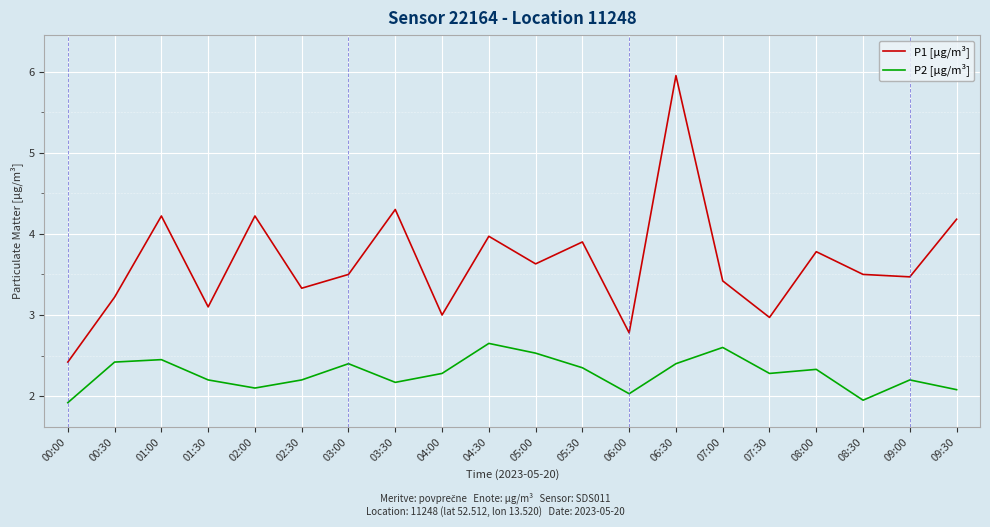

List the series in order of their peak value, lowest first.

P2 [µg/m³], P1 [µg/m³]